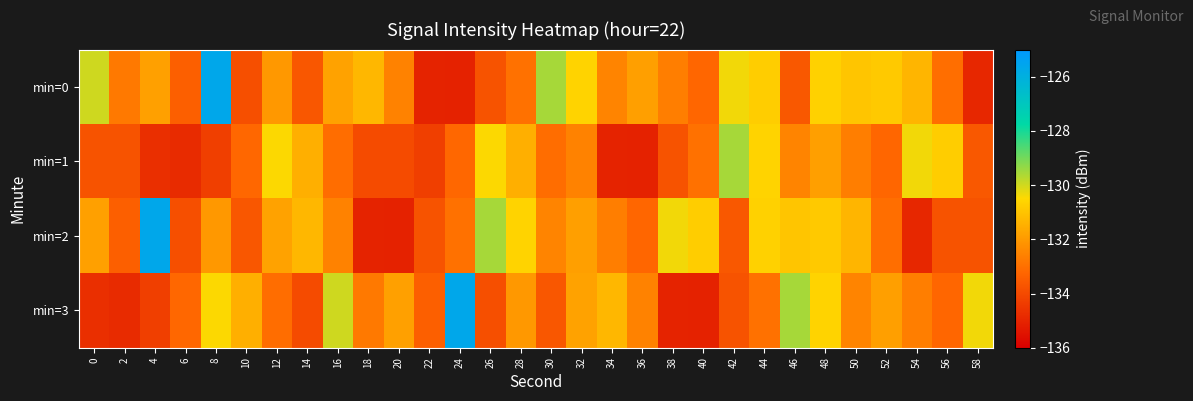

Reading left to right, transcribe all the data shown in this chart.

min=0: 0=-130.0	2=-132.8	4=-131.8	6=-133.4	8=-125.7	10=-133.9	12=-132.0	14=-133.6	16=-131.8	18=-131.3	20=-132.6	22=-135.0	24=-135.1	26=-133.8	28=-133.0	30=-129.5	32=-130.6	34=-132.5	36=-131.9	38=-132.6	40=-133.2	42=-130.4	44=-130.8	46=-133.6	48=-130.7	50=-131.0	52=-130.9	54=-131.4	56=-133.0	58=-134.9
min=1: 0=-133.8	2=-133.8	4=-134.7	6=-134.8	8=-134.3	10=-133.2	12=-130.5	14=-131.5	16=-133.1	18=-133.9	20=-133.9	22=-134.3	24=-133.2	26=-130.5	28=-131.5	30=-133.1	32=-132.6	34=-135.0	36=-135.1	38=-133.8	40=-133.0	42=-129.5	44=-130.6	46=-132.5	48=-131.9	50=-132.6	52=-133.2	54=-130.4	56=-130.8	58=-133.6
min=2: 0=-131.8	2=-133.4	4=-125.7	6=-133.9	8=-132.0	10=-133.6	12=-131.8	14=-131.3	16=-132.6	18=-135.0	20=-135.1	22=-133.8	24=-133.0	26=-129.5	28=-130.6	30=-132.5	32=-131.9	34=-132.6	36=-133.2	38=-130.4	40=-130.8	42=-133.6	44=-130.7	46=-131.0	48=-130.9	50=-131.4	52=-133.0	54=-134.9	56=-133.8	58=-133.8
min=3: 0=-134.7	2=-134.8	4=-134.3	6=-133.2	8=-130.5	10=-131.5	12=-133.1	14=-133.9	16=-130.0	18=-132.8	20=-131.8	22=-133.4	24=-125.7	26=-133.9	28=-132.0	30=-133.6	32=-131.8	34=-131.3	36=-132.6	38=-135.0	40=-135.1	42=-133.8	44=-133.0	46=-129.5	48=-130.6	50=-132.5	52=-131.9	54=-132.6	56=-133.2	58=-130.4